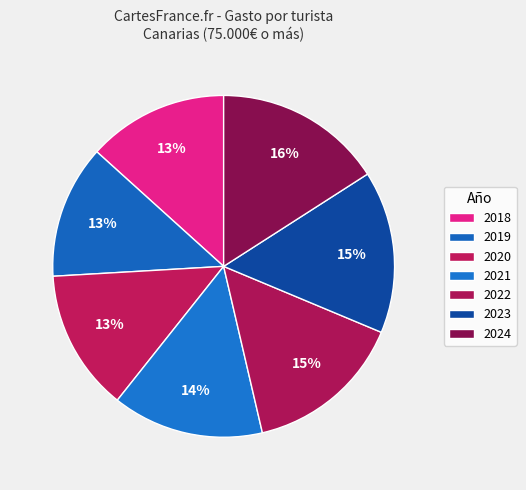

What is the change in value from 2020 to 2021?

+97.5